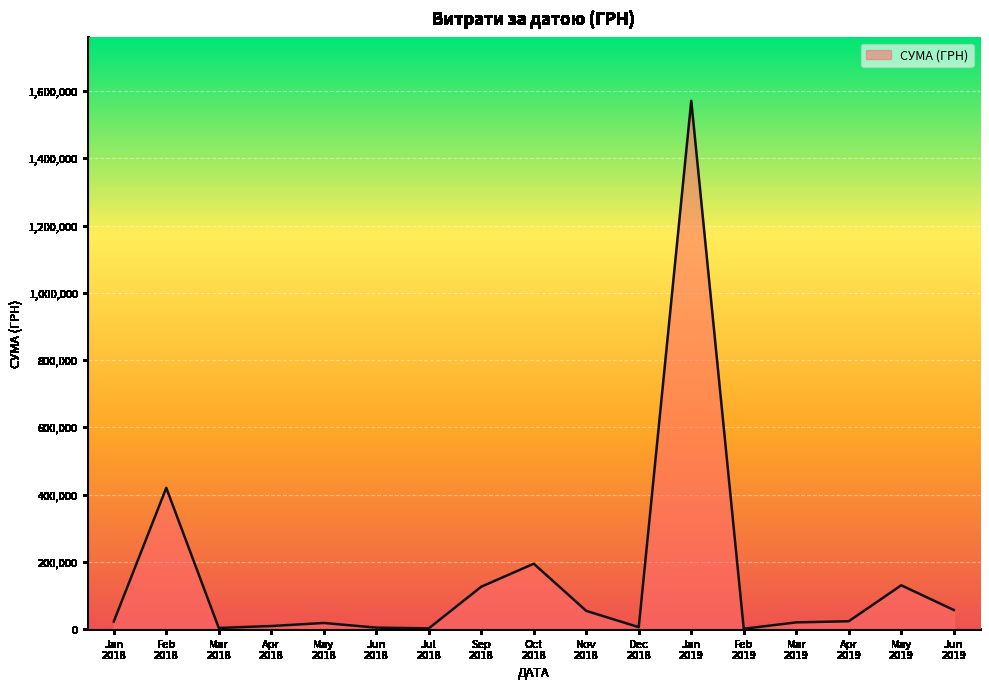

Where is the first local maximum?

Feb
2018